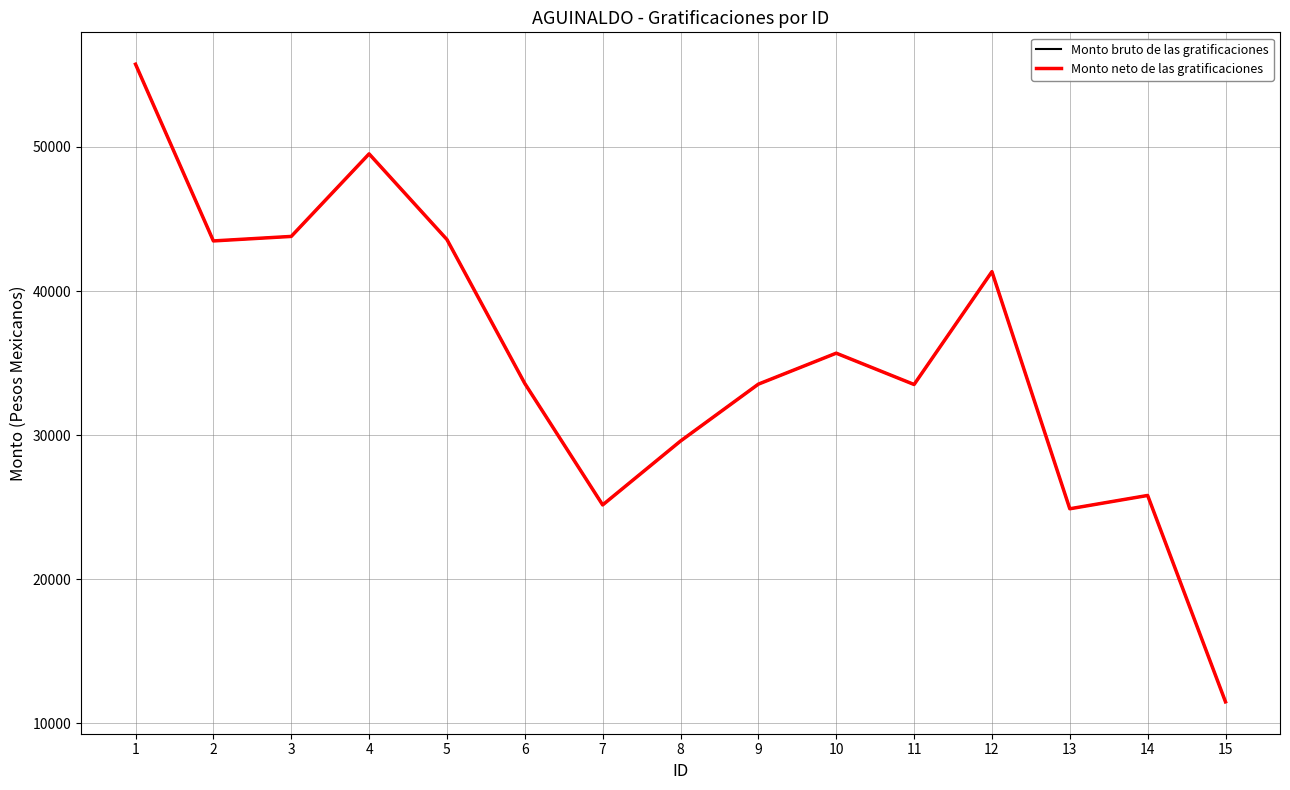

How many lines are shown in the chart?

2